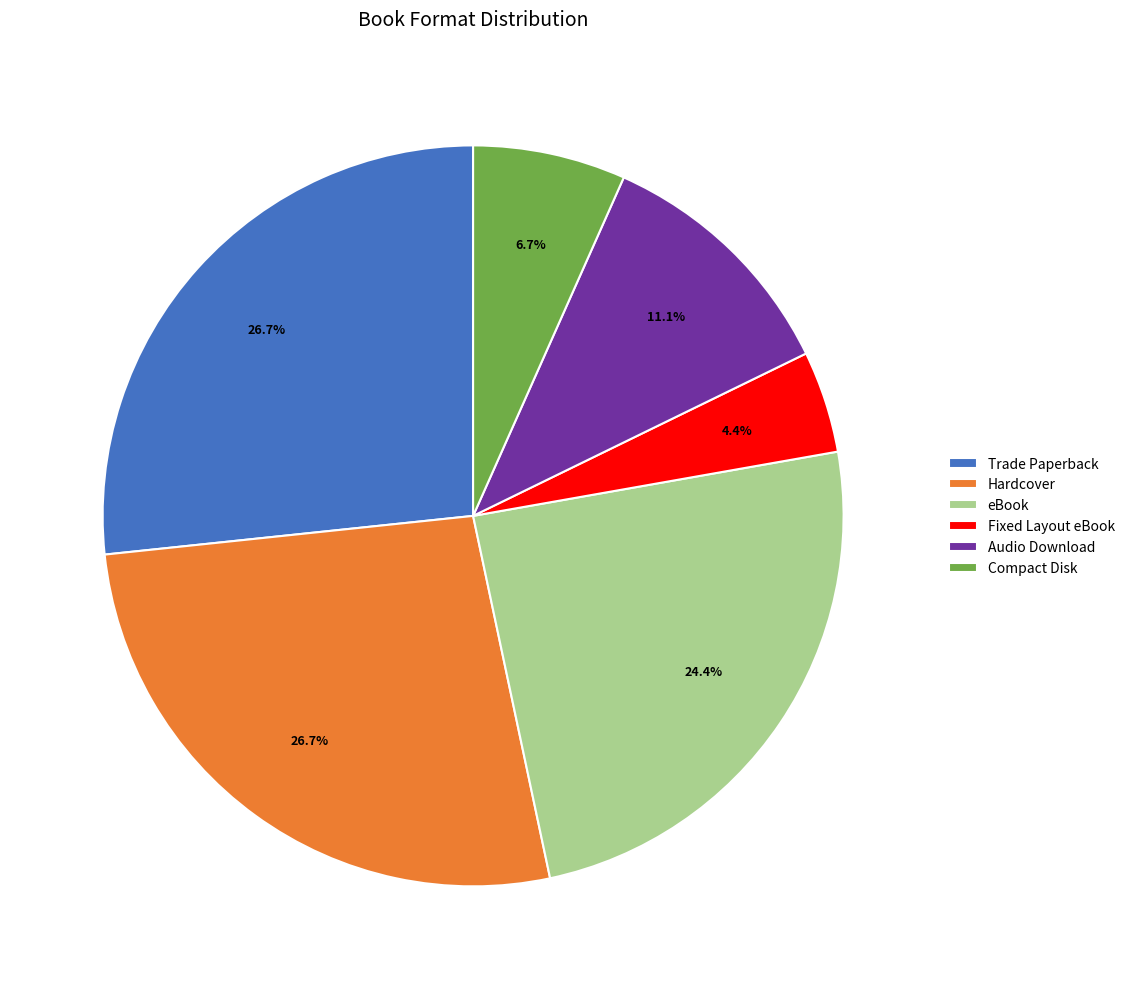

What percentage do Hardcover and Fixed Layout eBook together represent?

31.1%